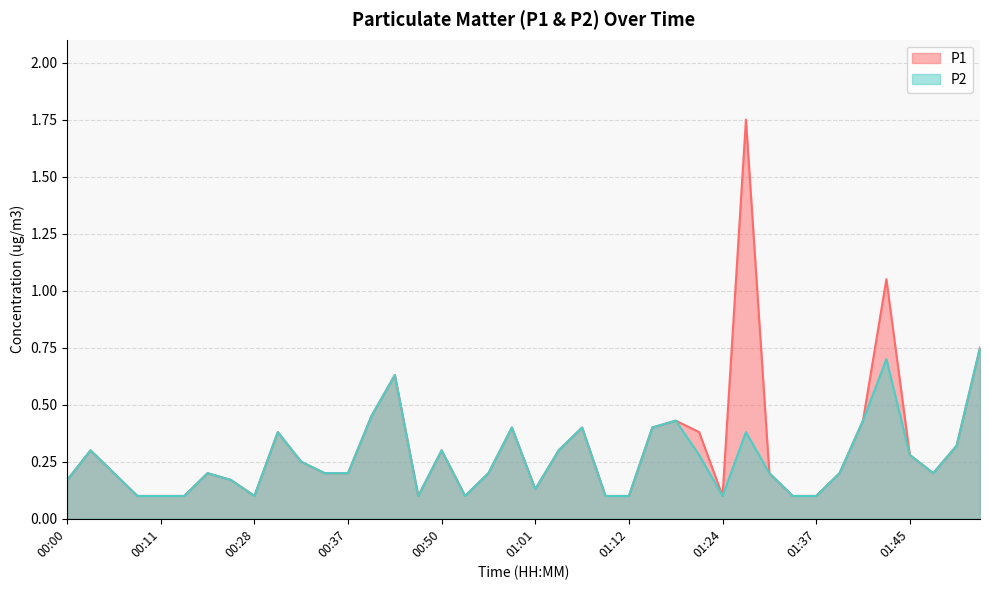

Reading left to right, what are all the values shown in this chart?

P1: 0.2	0.3	0.2	0.1	0.1	0.1	0.2	0.2	0.1	0.4	0.2	0.2	0.2	0.5	0.6	0.1	0.3	0.1	0.2	0.4	0.1	0.3	0.4	0.1	0.1	0.4	0.4	0.4	0.1	1.8	0.2	0.1	0.1	0.2	0.4	1.1	0.3	0.2	0.3	0.8
P2: 0.2	0.3	0.2	0.1	0.1	0.1	0.2	0.2	0.1	0.4	0.2	0.2	0.2	0.5	0.6	0.1	0.3	0.1	0.2	0.4	0.1	0.3	0.4	0.1	0.1	0.4	0.4	0.3	0.1	0.4	0.2	0.1	0.1	0.2	0.4	0.7	0.3	0.2	0.3	0.8